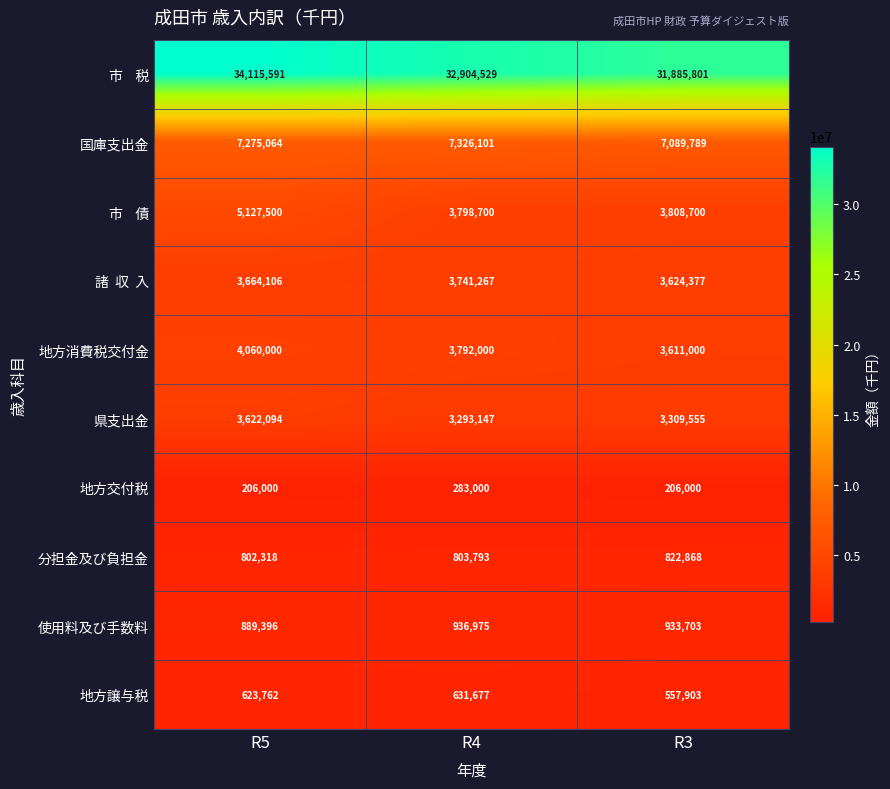

Count the number of categories in the chart.

3